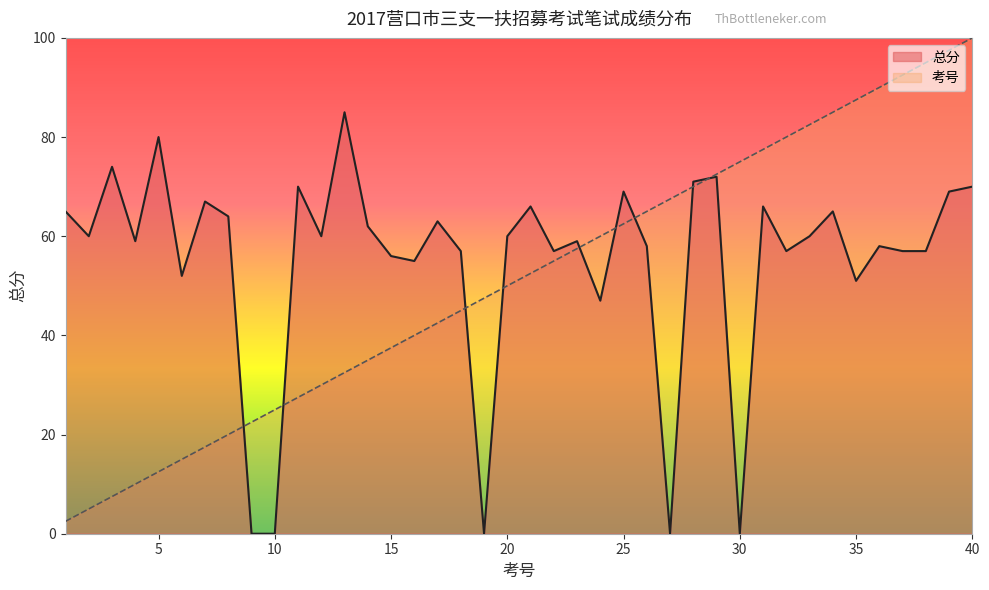

What is the maximum value shown in the chart?

100.0